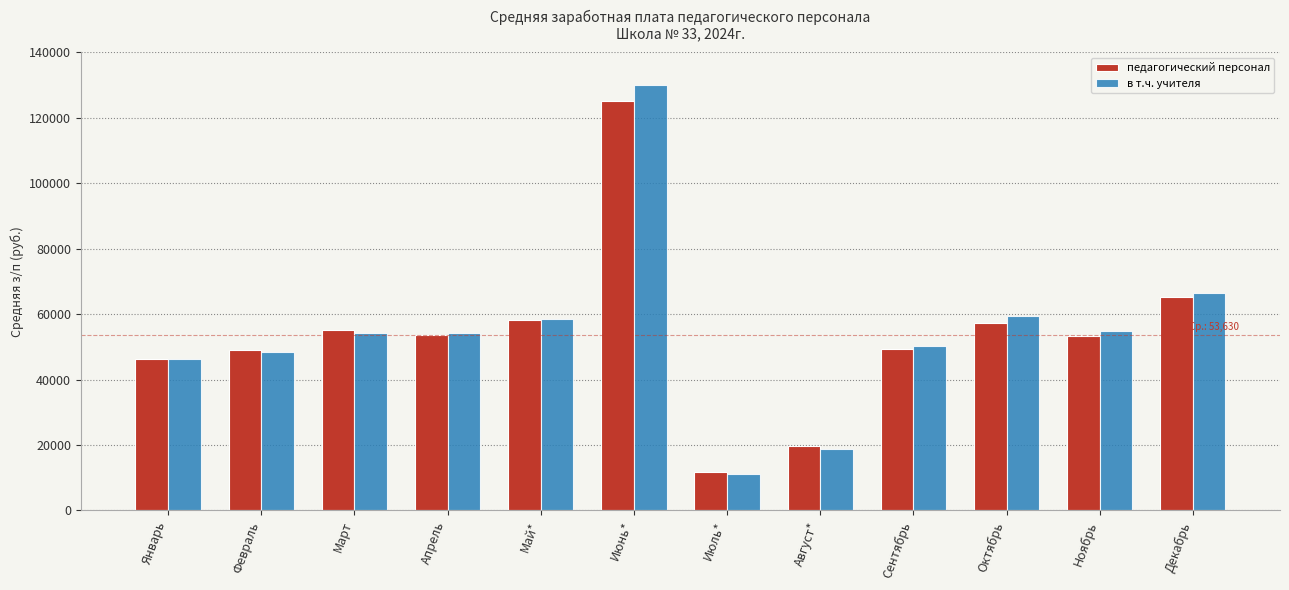

What is the difference between the highest and lowest values at Июль*?

484.6